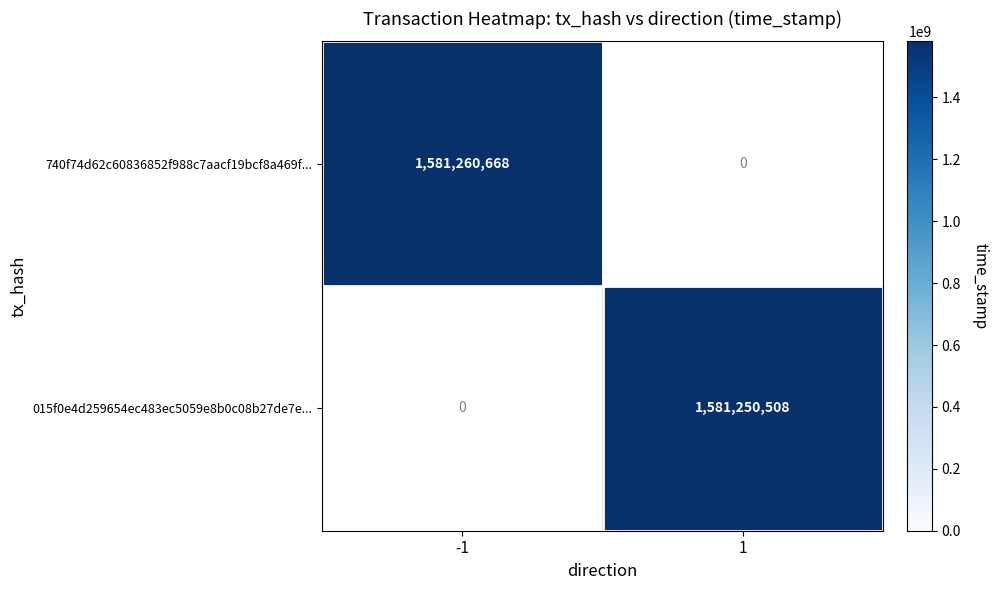

The 740f74d62c60836852f988c7aacf19bcf8a469f... series shows 1581260668 at -1. True or false?

True